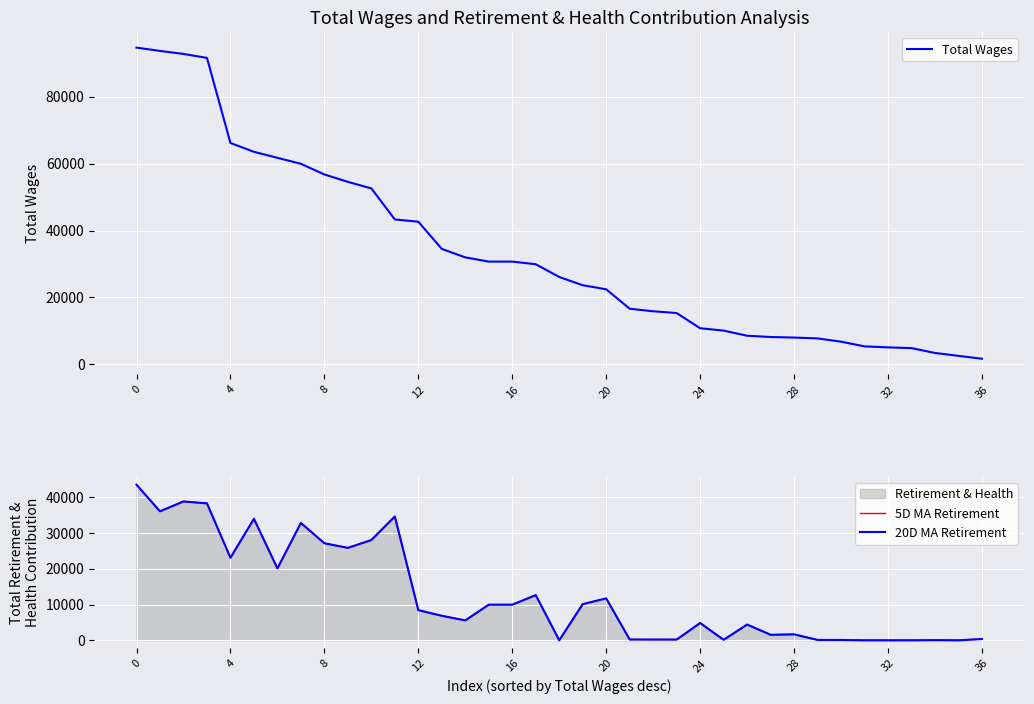

Is the value of 20D MA Retirement at 12 greater than the value of 5D MA Retirement at 0?

No